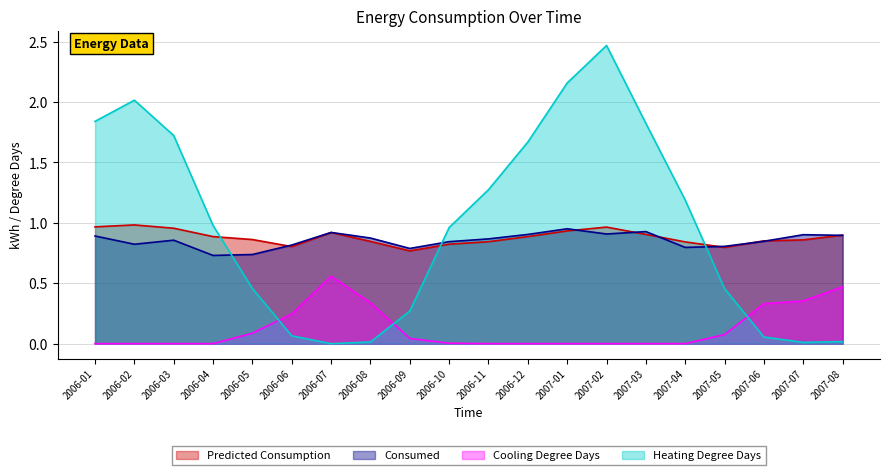

Reading left to right, what are all the values shown in this chart?

Predicted Consumption: 1.0	1.0	1.0	0.9	0.9	0.8	0.9	0.8	0.8	0.8	0.8	0.9	0.9	1.0	0.9	0.8	0.8	0.9	0.9	0.9
Consumed: 0.9	0.8	0.9	0.7	0.7	0.8	0.9	0.9	0.8	0.8	0.9	0.9	1.0	0.9	0.9	0.8	0.8	0.8	0.9	0.9
Cooling Degree Days: 0.0	0.0	0.0	0.0	0.1	0.2	0.6	0.3	0.0	0.0	0.0	0.0	0.0	0.0	0.0	0.0	0.1	0.3	0.4	0.5
Heating Degree Days: 1.8	2.0	1.7	1.0	0.5	0.1	0.0	0.0	0.3	1.0	1.3	1.7	2.2	2.5	1.8	1.2	0.5	0.1	0.0	0.0